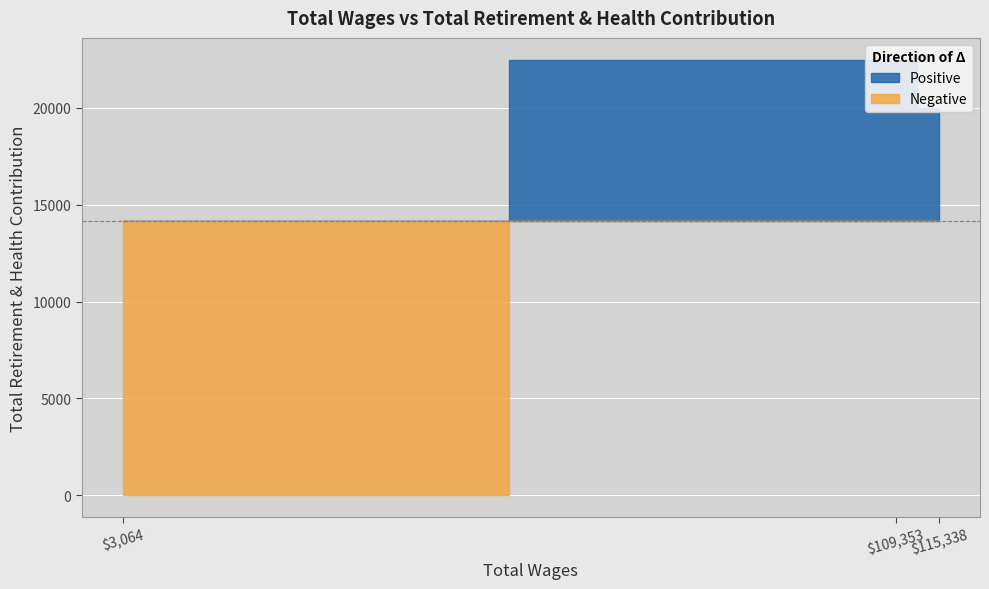

What is the greatest value displayed?

22486